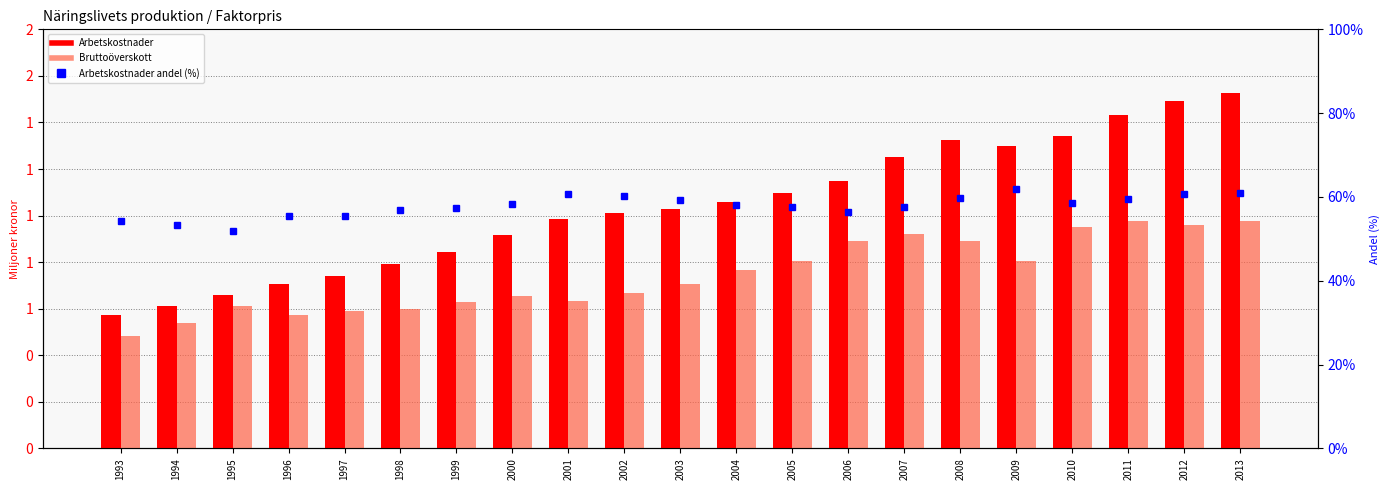

What is the difference between the second highest and second lowest values in the Arbetskostnader andel (%) series?

7.8